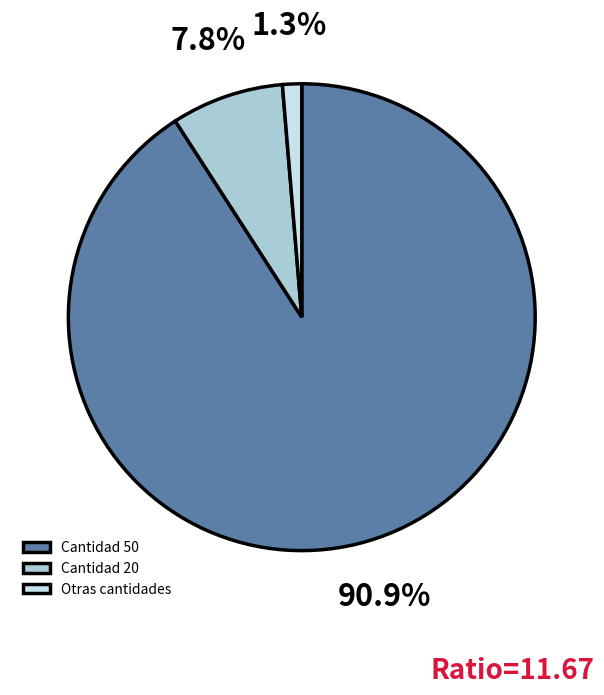

Which category has the smallest portion of the pie?

Otras cantidades